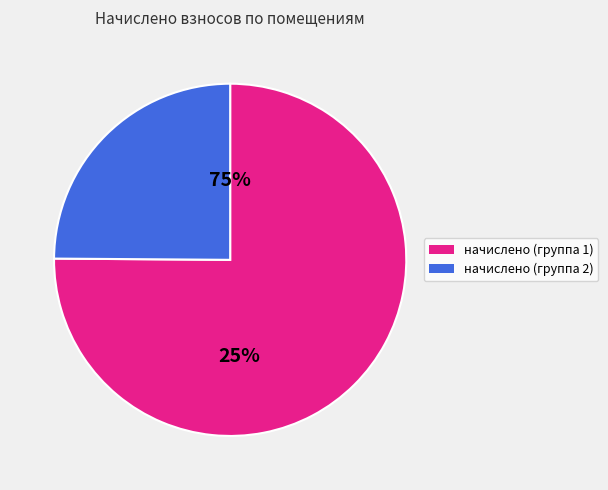

Do 4 and 2 together represent more than half of the pie?

No